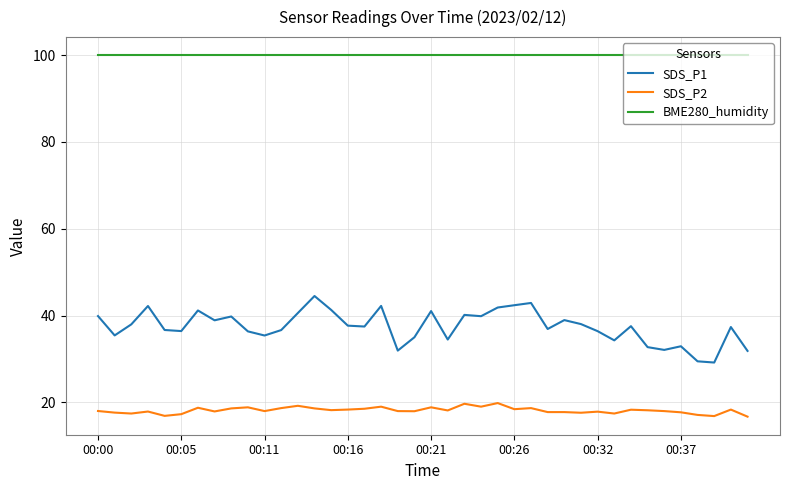

In SDS_P1, how many points are higher than both neighbors (excluding endpoints)?

12